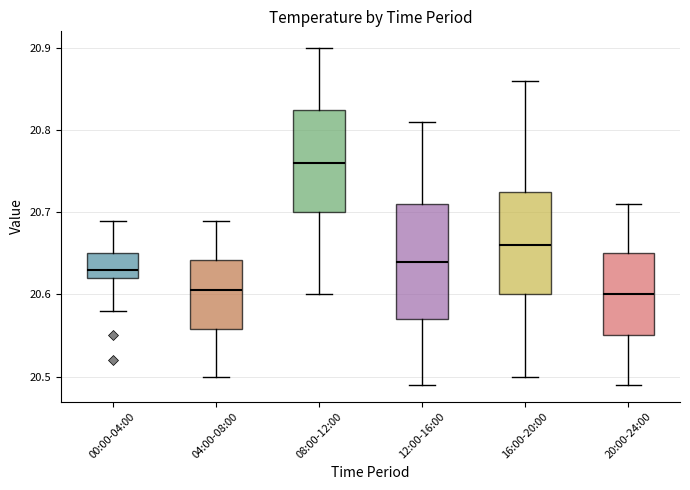

Reading left to right, read every box against the y-axis: the position of its median line, the range the box covers, and the ends of its whiskers. The values are not printed on the chart, so give them approximately, as read against the axis.

00:00-04:00: median 20.63, box 20.62 to 20.65, whiskers 20.58 to 20.69
04:00-08:00: median 20.61, box 20.56 to 20.64, whiskers 20.50 to 20.69
08:00-12:00: median 20.76, box 20.70 to 20.83, whiskers 20.60 to 20.90
12:00-16:00: median 20.64, box 20.57 to 20.71, whiskers 20.49 to 20.81
16:00-20:00: median 20.66, box 20.60 to 20.73, whiskers 20.50 to 20.86
20:00-24:00: median 20.60, box 20.55 to 20.65, whiskers 20.49 to 20.71